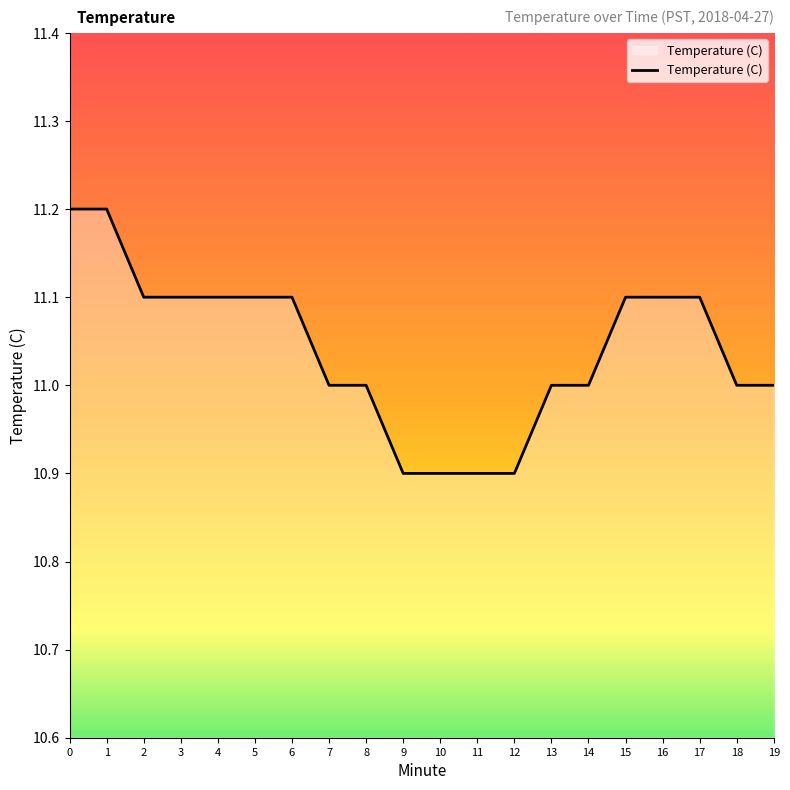

Reading left to right, transcribe all the data shown in this chart.

0=11.2	1=11.2	2=11.1	3=11.1	4=11.1	5=11.1	6=11.1	7=11.0	8=11.0	9=10.9	10=10.9	11=10.9	12=10.9	13=11.0	14=11.0	15=11.1	16=11.1	17=11.1	18=11.0	19=11.0